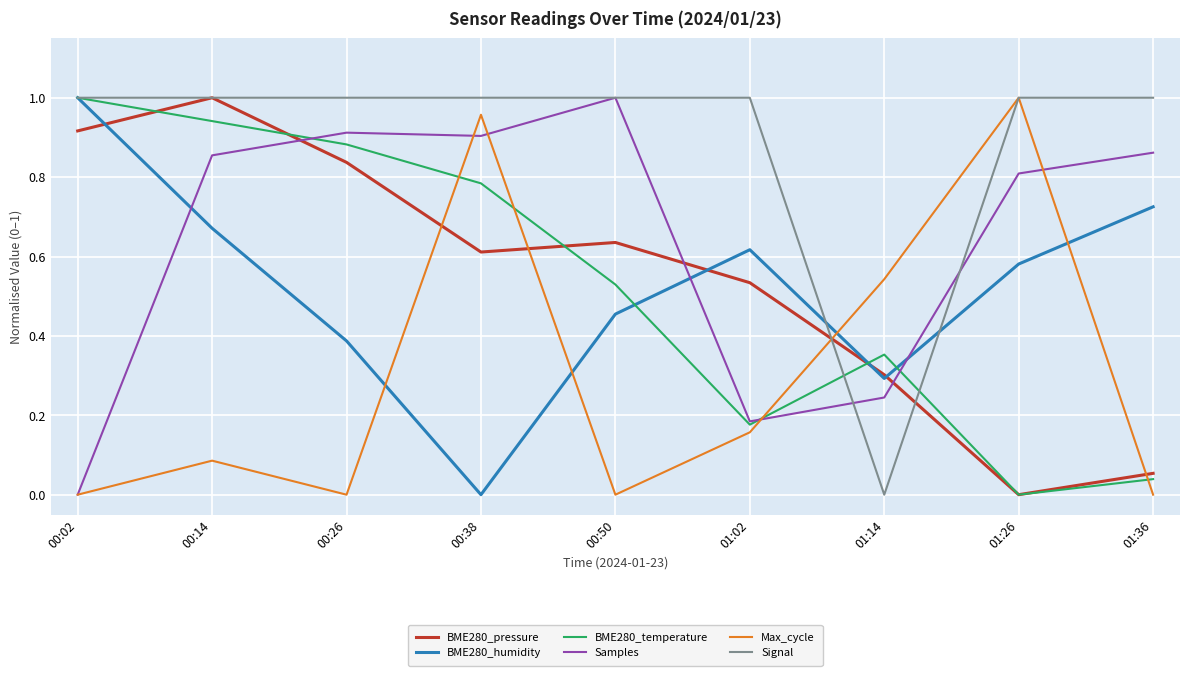

True or false: BME280_pressure has a value of 0.4 at 01:02.

False